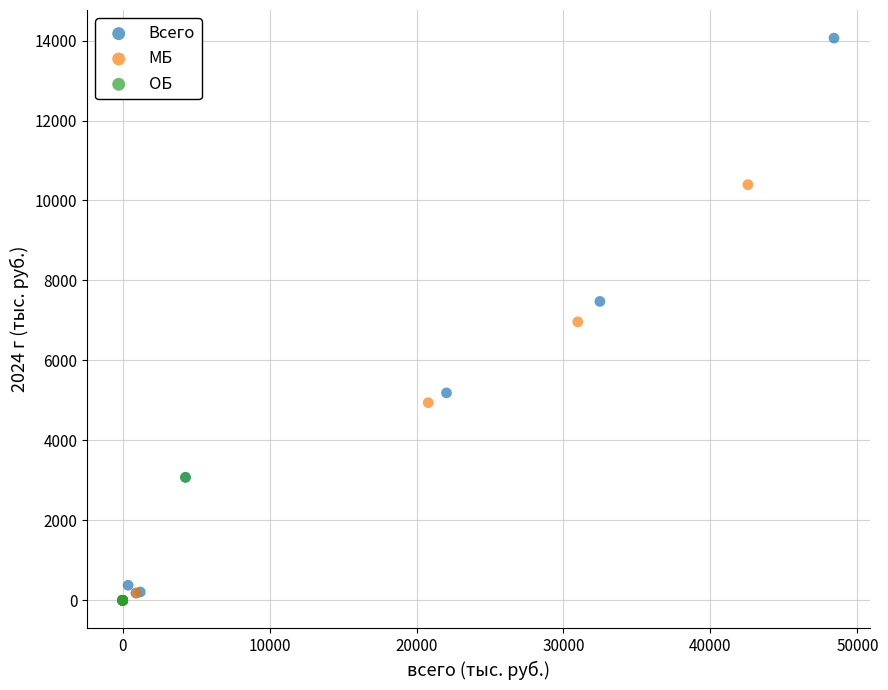

Which series reaches the maximum Y coordinate?

Всего